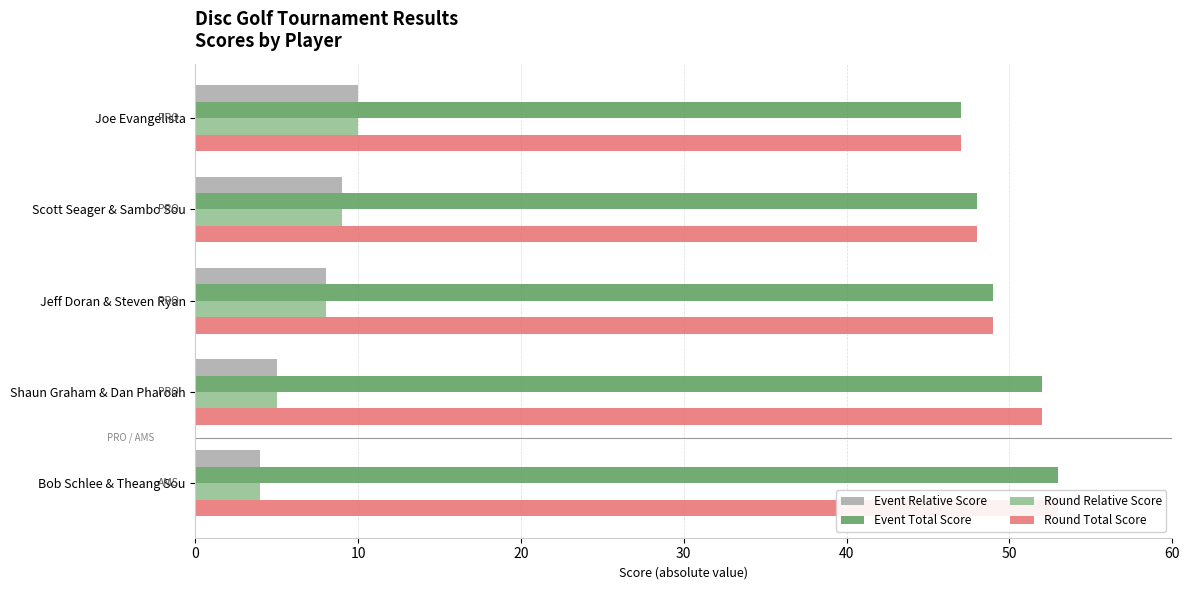

What is the total value across all series at 20?

114